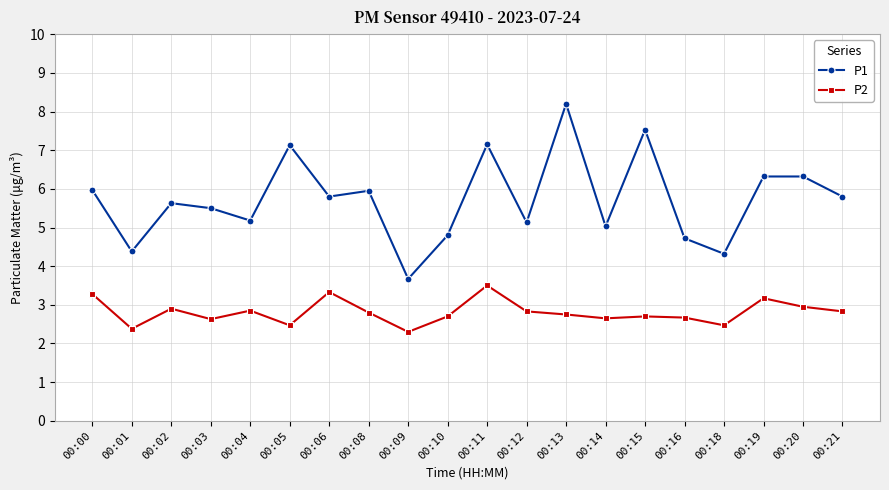

What is the value of the P2 point at the 1st from the left?

3.3